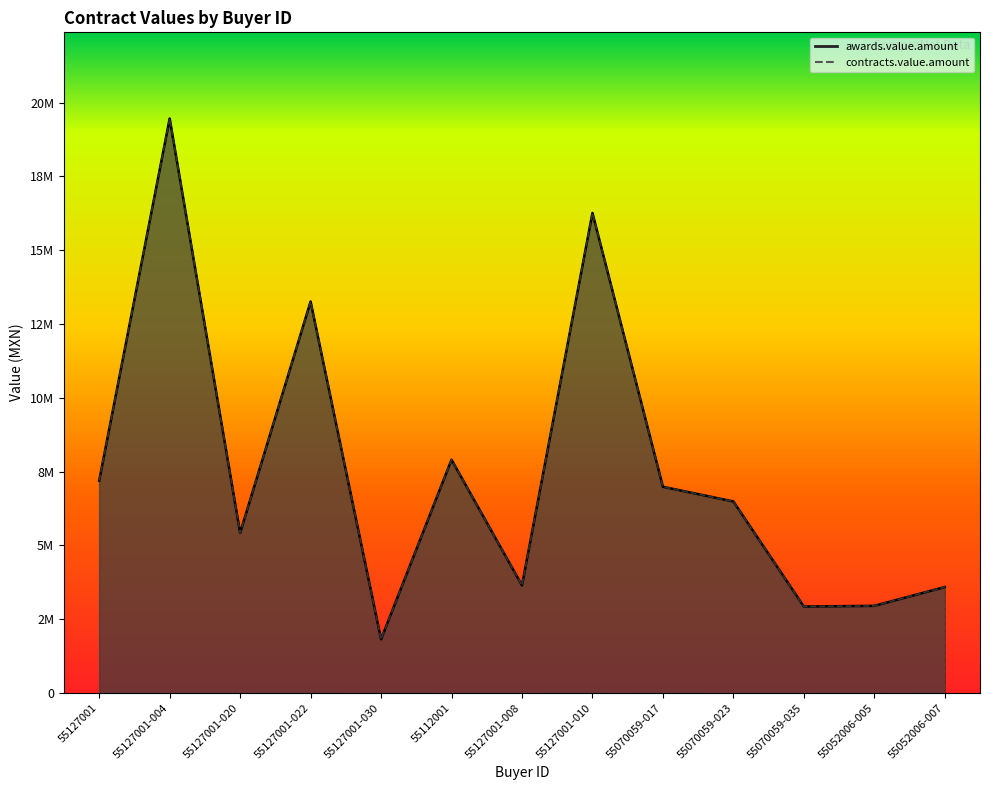

What position from the right is 55070059-017?

5